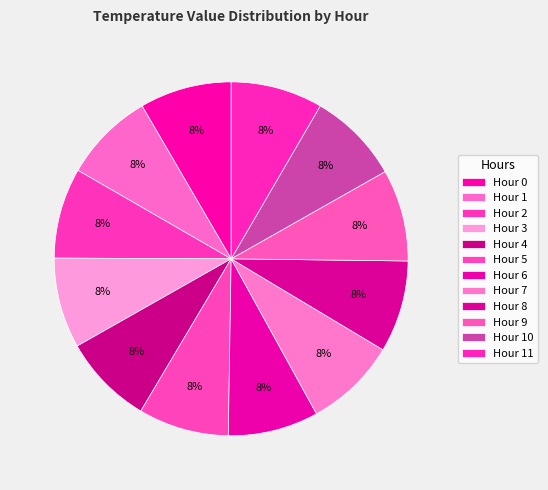

What percentage is NOT represented by Hour 10?

91.6%